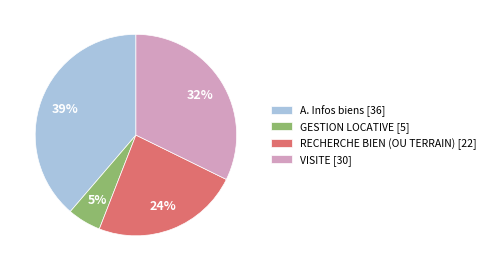

True or false: GESTION LOCATIVE accounts for 5% of the total.

True